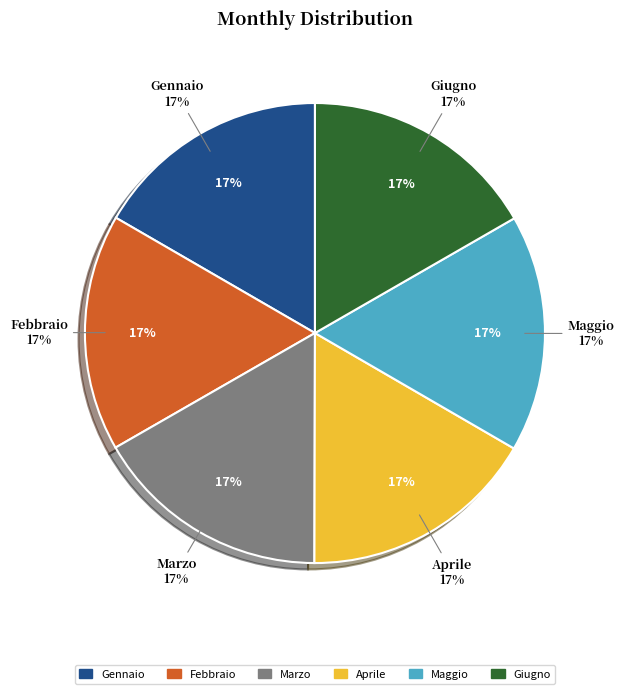

To the nearest percent, what portion does Gennaio represent?

17%